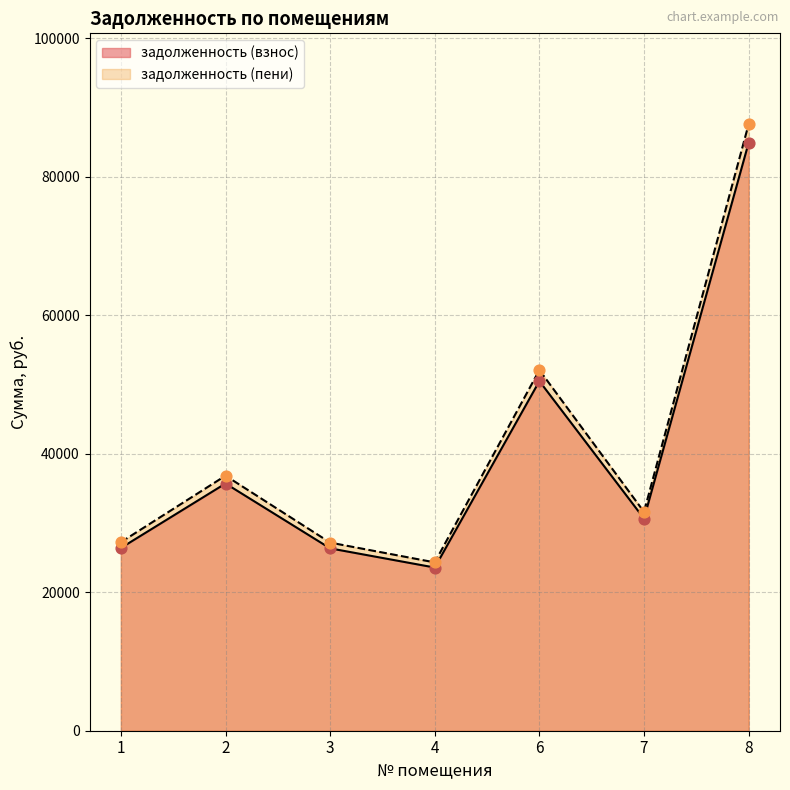

At how many categories does at least one series exceed 28189?

4